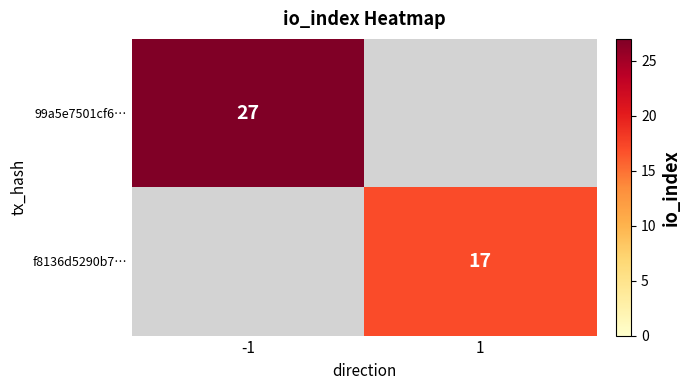

At which category does the chart reach its minimum across all series?

1